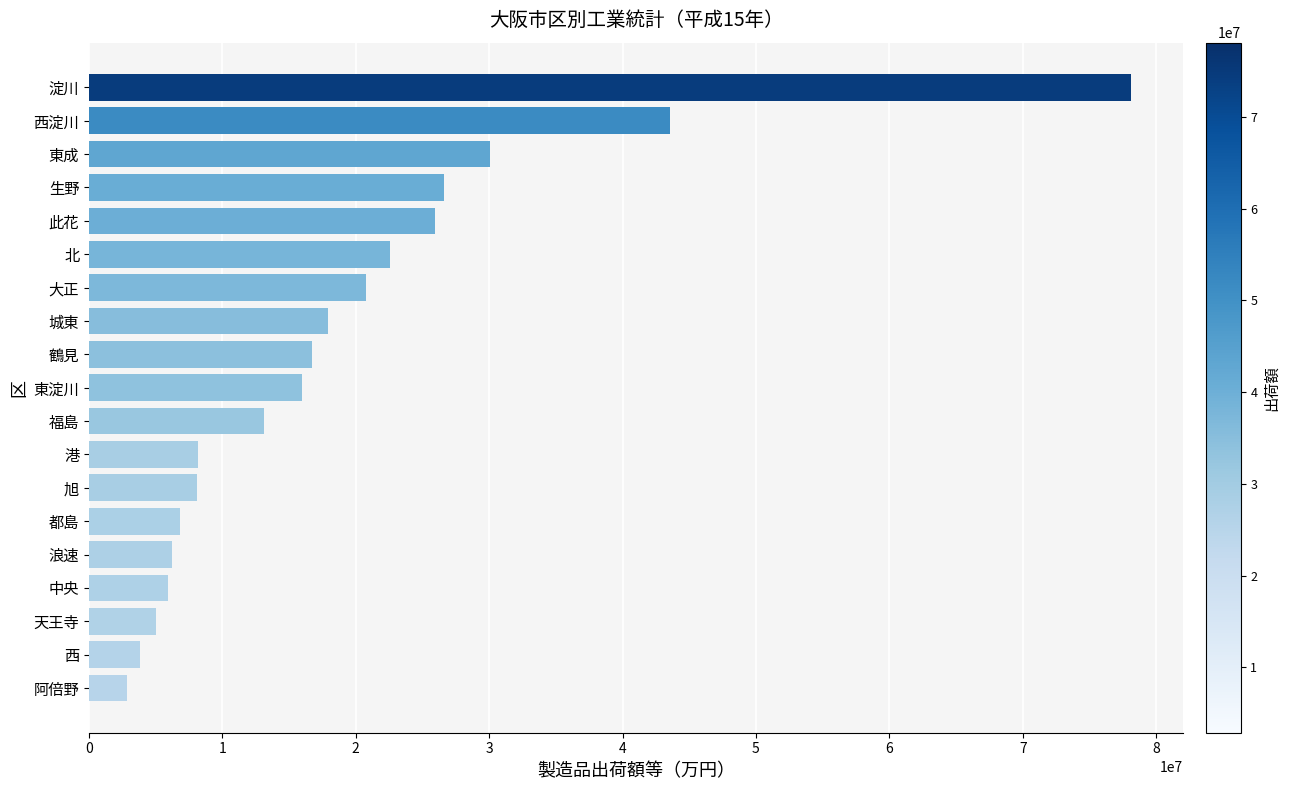

The chart shows a value of 8058975 at 旭. True or false?

True